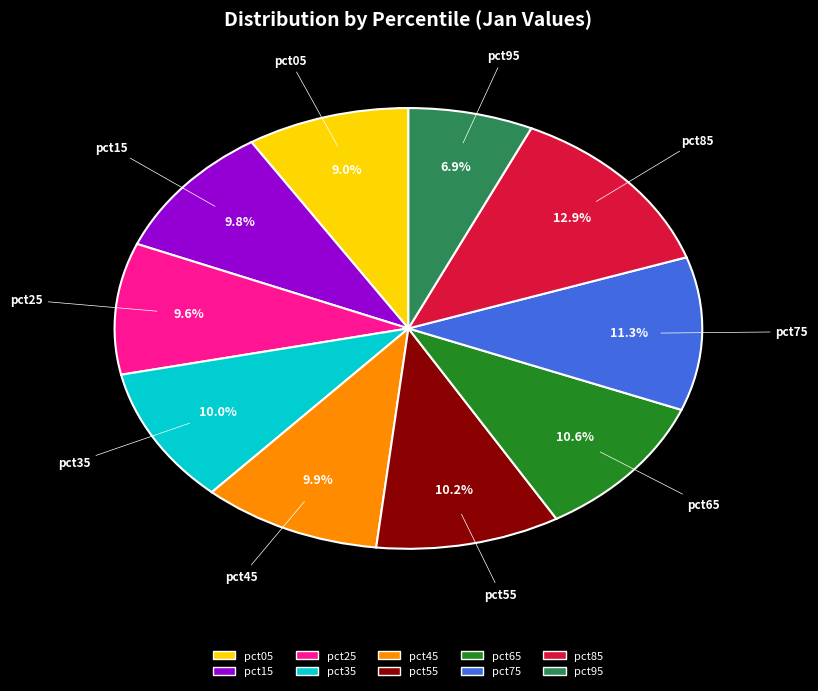

To the nearest percent, what is the difference between the pct65 and pct15 slice percentages?

1%